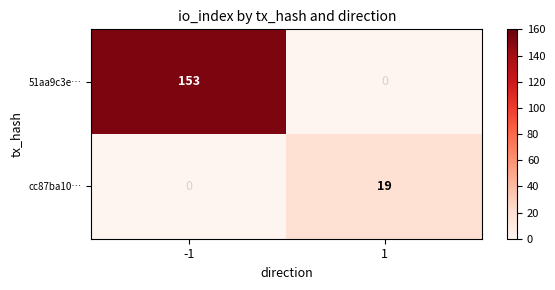

Reading left to right, list all the values displayed in this chart.

51aa9c3e…: -1=153	1=0
cc87ba10…: -1=0	1=19